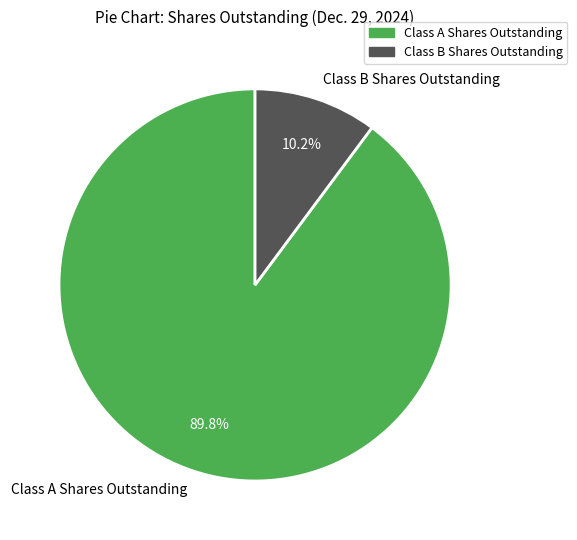

Does any single category account for the majority?

Yes